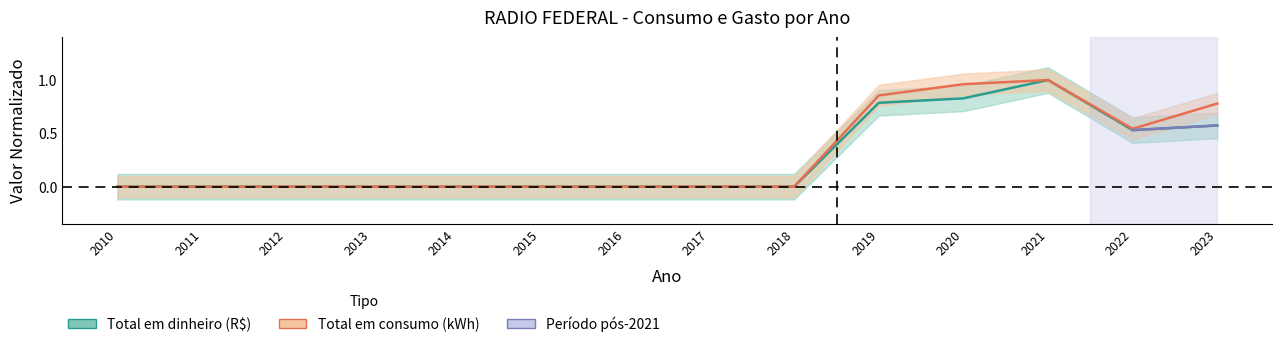

What is the highest value of the Total em consumo (kWh) series?

1.0